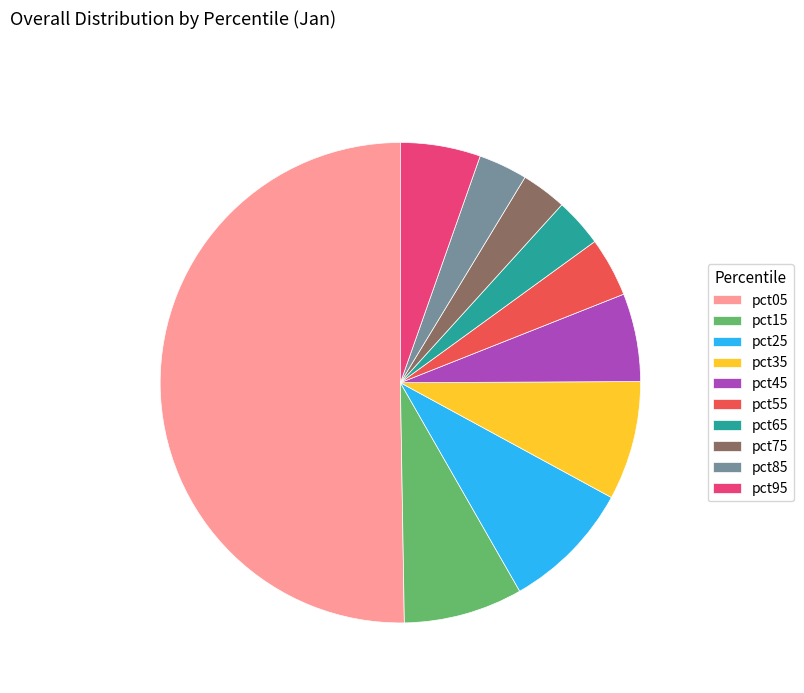

Count the number of slices in the pie.

10